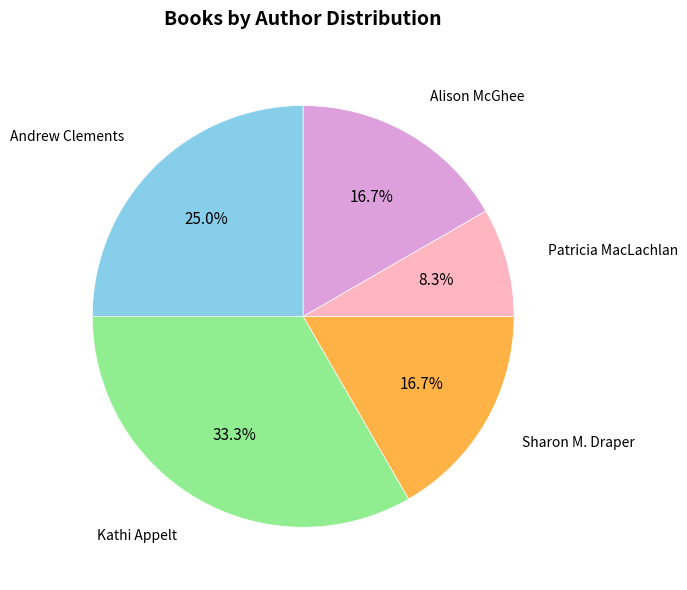

To the nearest percent, what percentage of the pie is Andrew Clements?

25%